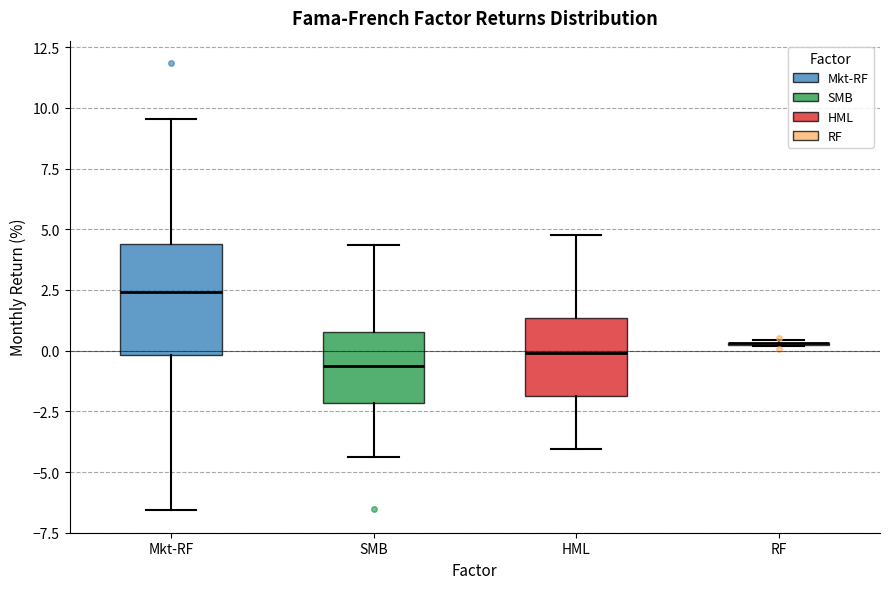

Which box is the tallest, from its lower edge to its upper edge?

Mkt-RF